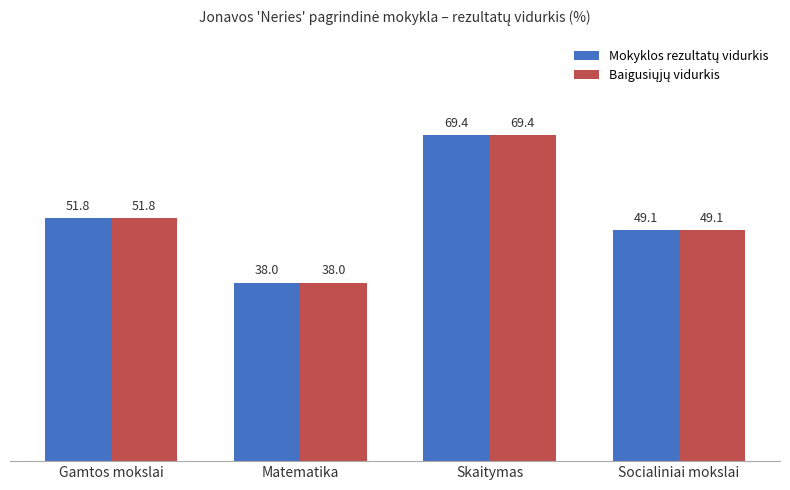

At which category is the sum across all series the highest?

Skaitymas